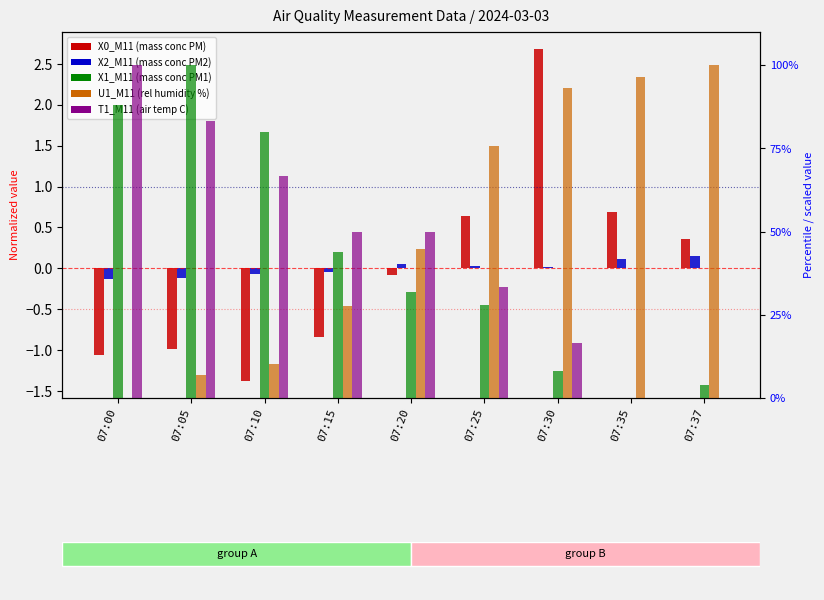

Reading right to left, what are all the values shown in this chart?

X0_M11 (mass conc PM): 07:37=0.4	07:35=0.7	07:30=2.7	07:25=0.6	07:20=-0.1	07:15=-0.8	07:10=-1.4	07:05=-1.0	07:00=-1.1
X2_M11 (mass conc PM2): 07:37=0.1	07:35=0.1	07:30=0.0	07:25=0.0	07:20=0.1	07:15=-0.0	07:10=-0.1	07:05=-0.1	07:00=-0.1
X1_M11 (mass conc PM1): 07:37=4.0	07:35=0.0	07:30=8.0	07:25=28.0	07:20=32.0	07:15=44.0	07:10=80.0	07:05=100.0	07:00=88.0
U1_M11 (rel humidity %): 07:37=100.0	07:35=96.6	07:30=93.1	07:25=75.9	07:20=44.8	07:15=27.6	07:10=10.3	07:05=6.9	07:00=0.0
T1_M11 (air temp C): 07:37=0.0	07:35=0.0	07:30=16.7	07:25=33.3	07:20=50.0	07:15=50.0	07:10=66.7	07:05=83.3	07:00=100.0